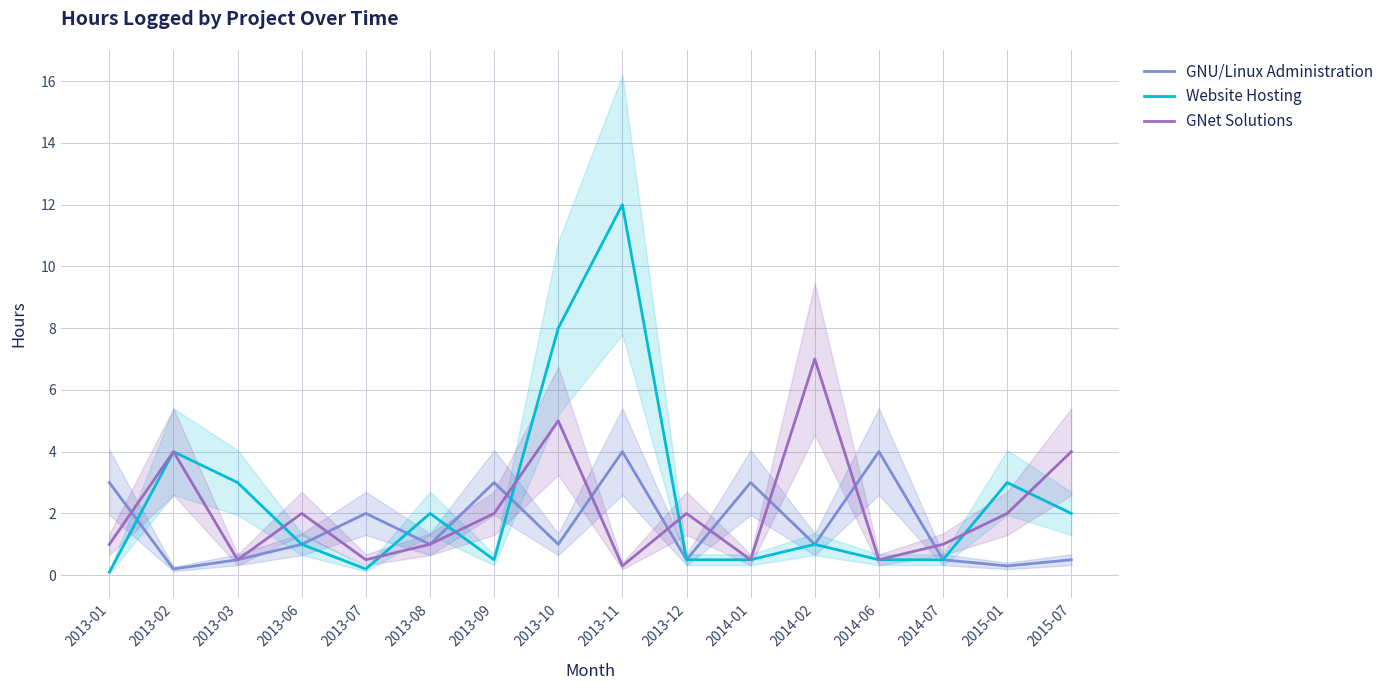

Is the value of GNet Solutions at 2013-07 greater than the value of GNU/Linux Administration at 2014-02?

No